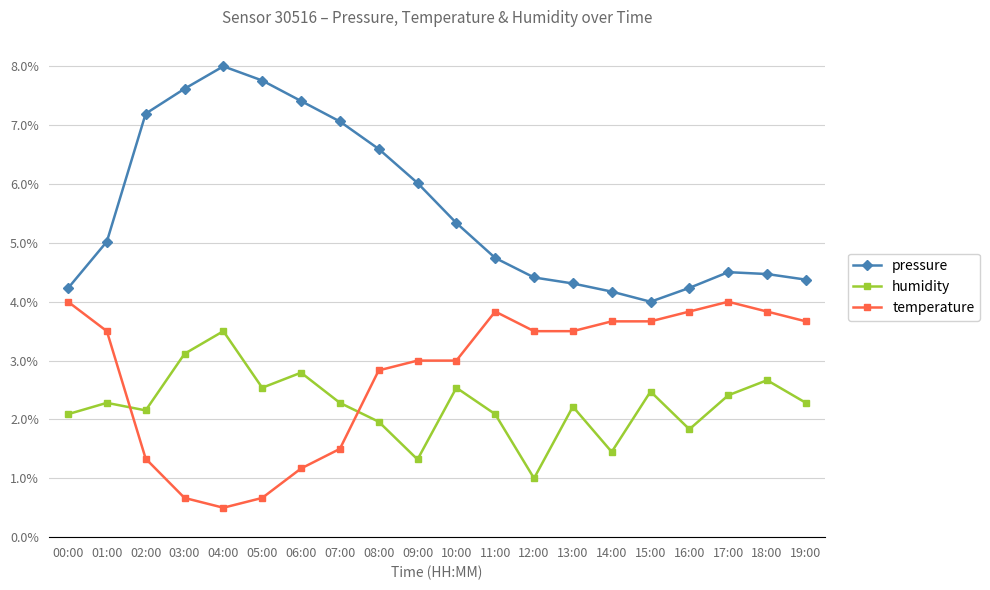

The value of pressure at 03:00 is 0.0. True or false?

False